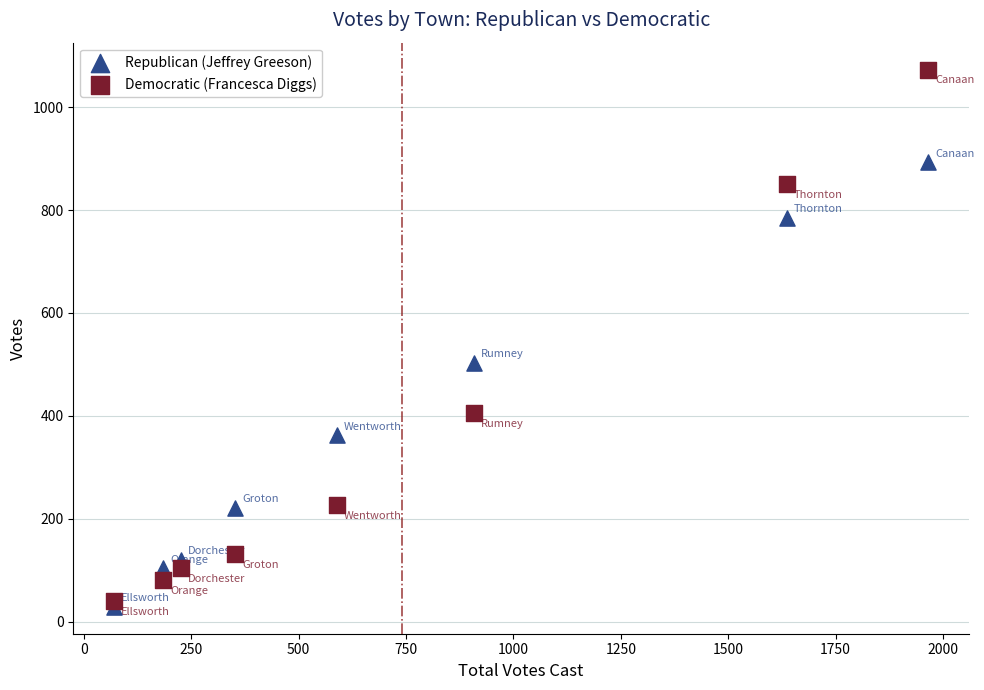

Which series reaches the minimum Y coordinate?

Republican (Jeffrey Greeson)